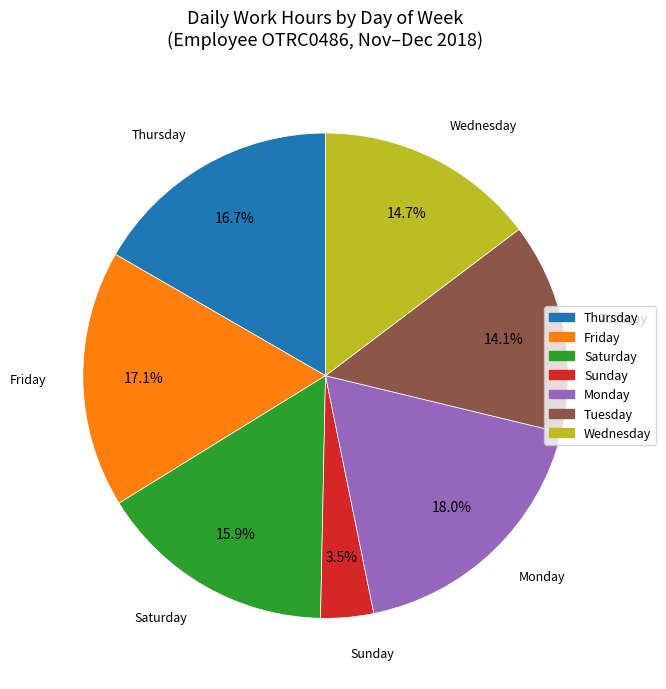

Which has a higher value, Thursday or Sunday?

Thursday